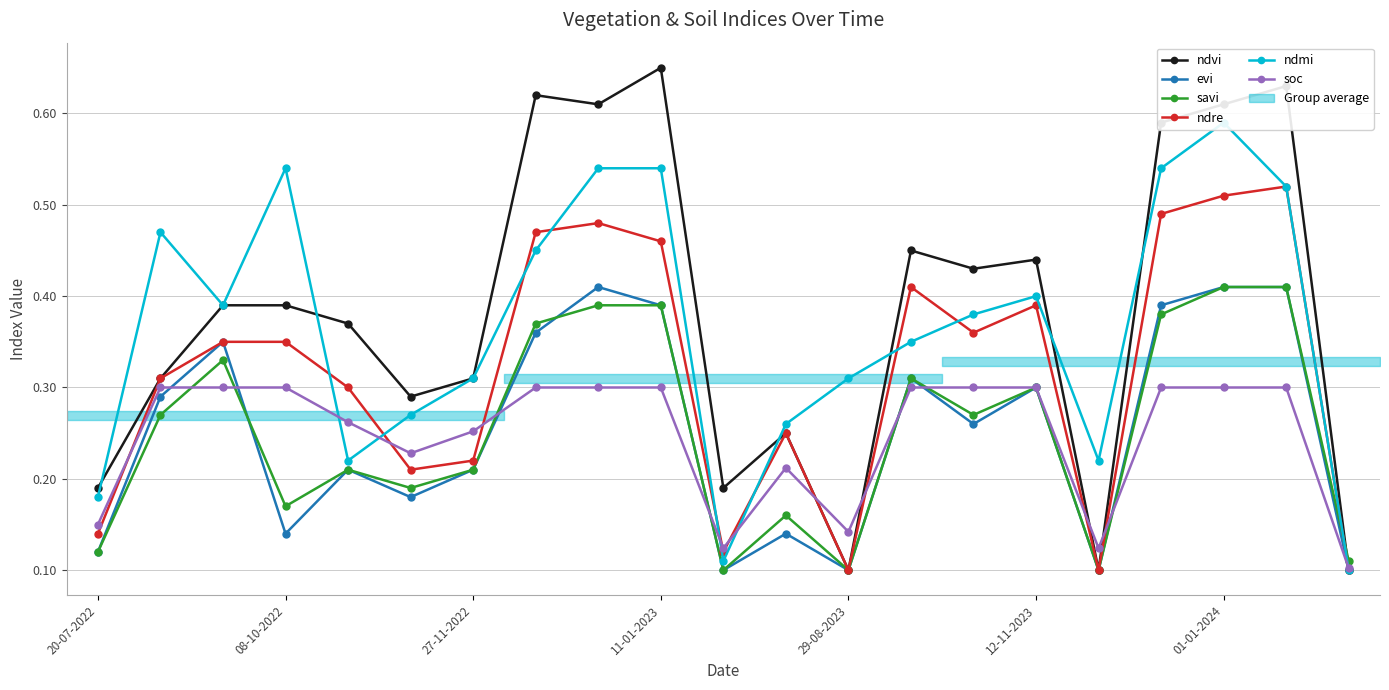

How many categories are shown in the chart?

21